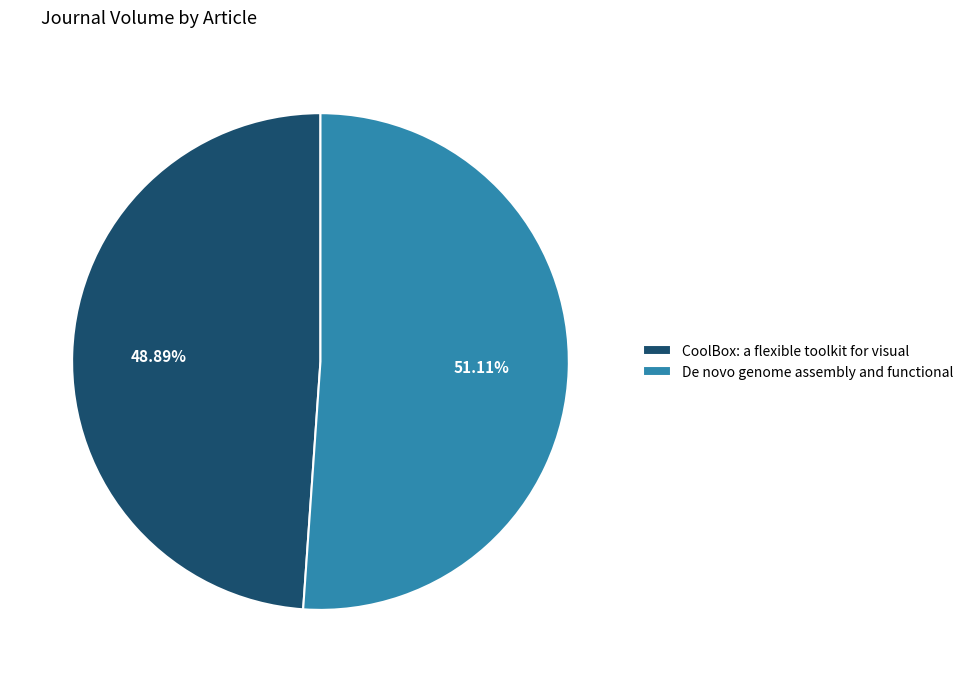

True or false: CoolBox: a flexible toolkit for visual accounts for 58% of the total.

False